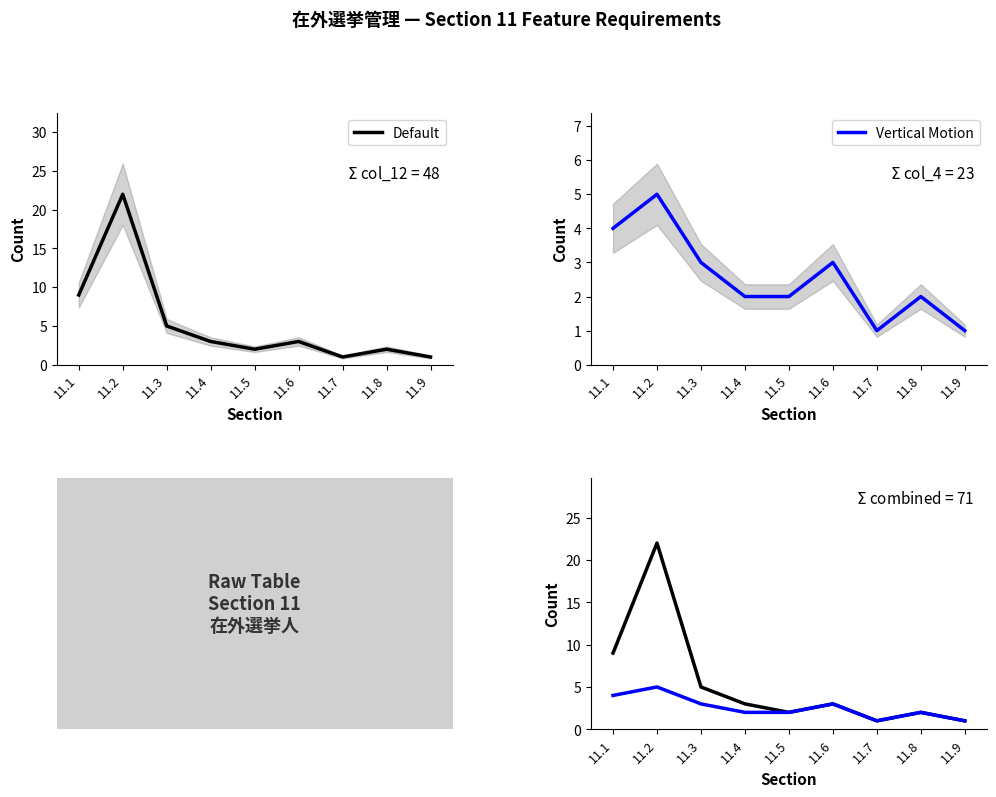

Is it true that Default equals 1 at 11.8?

False